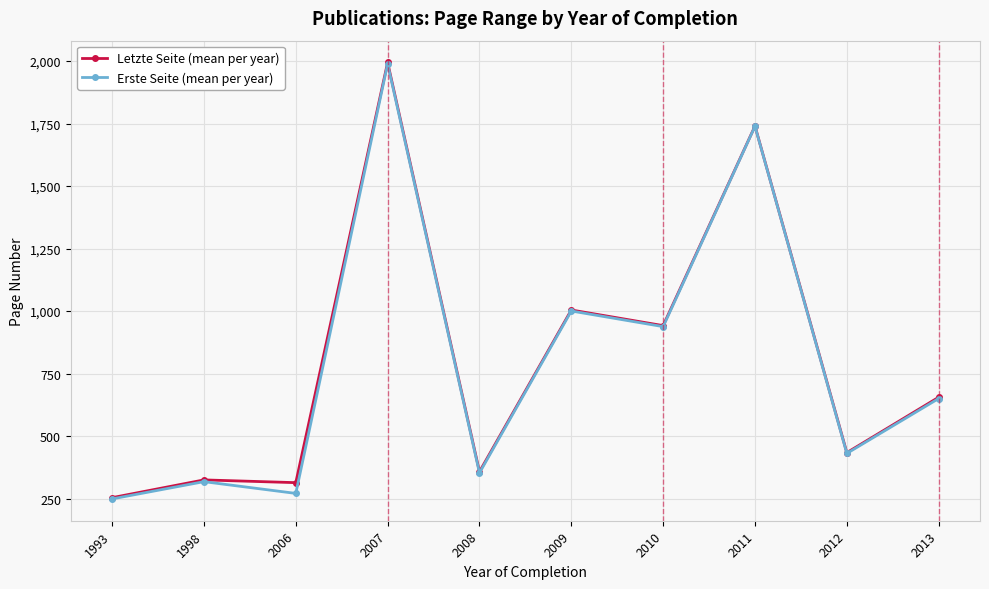

The value of Letzte Seite (mean per year) at 2007 is 1177.2. True or false?

False